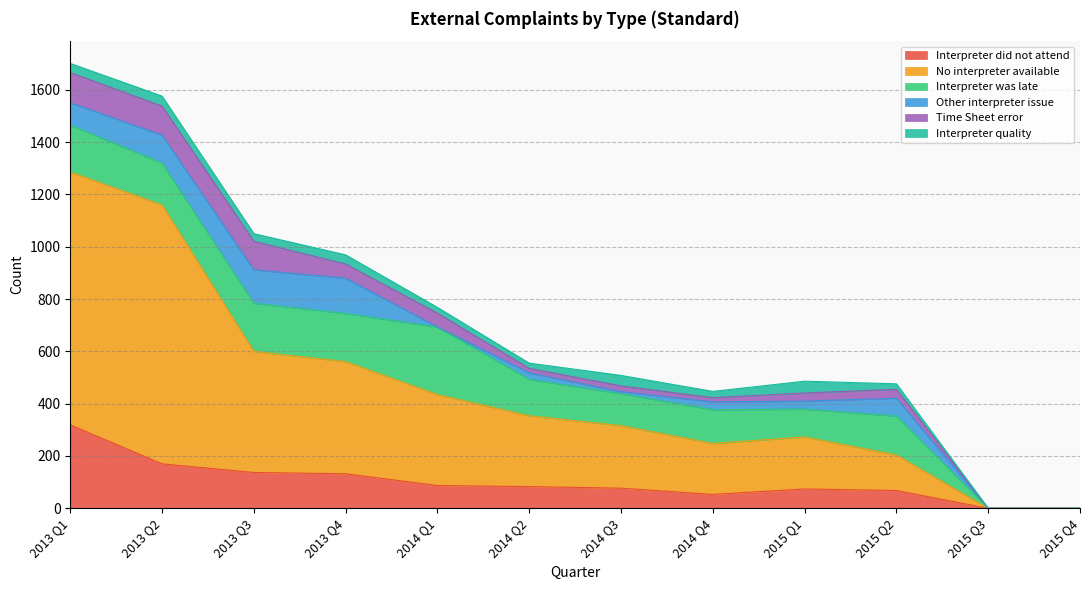

The value of Interpreter quality at 2014 Q1 is 29. True or false?

False